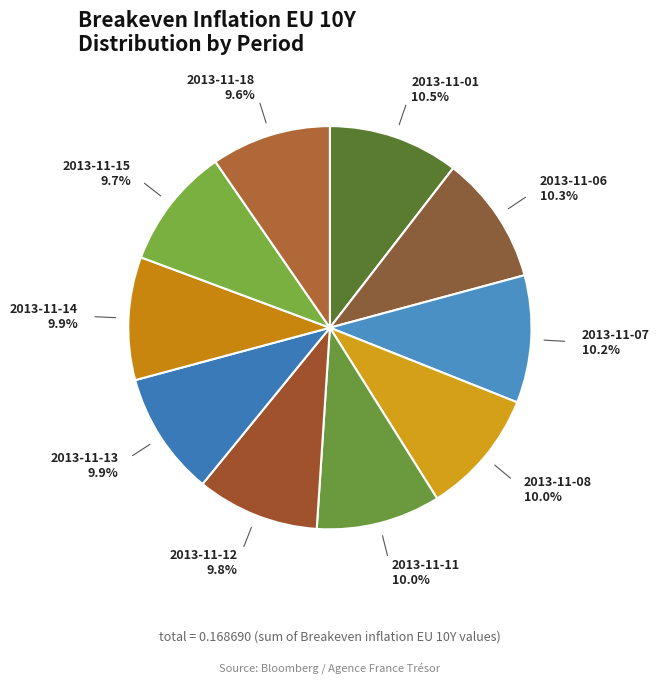

How many slices are in this pie chart?

10